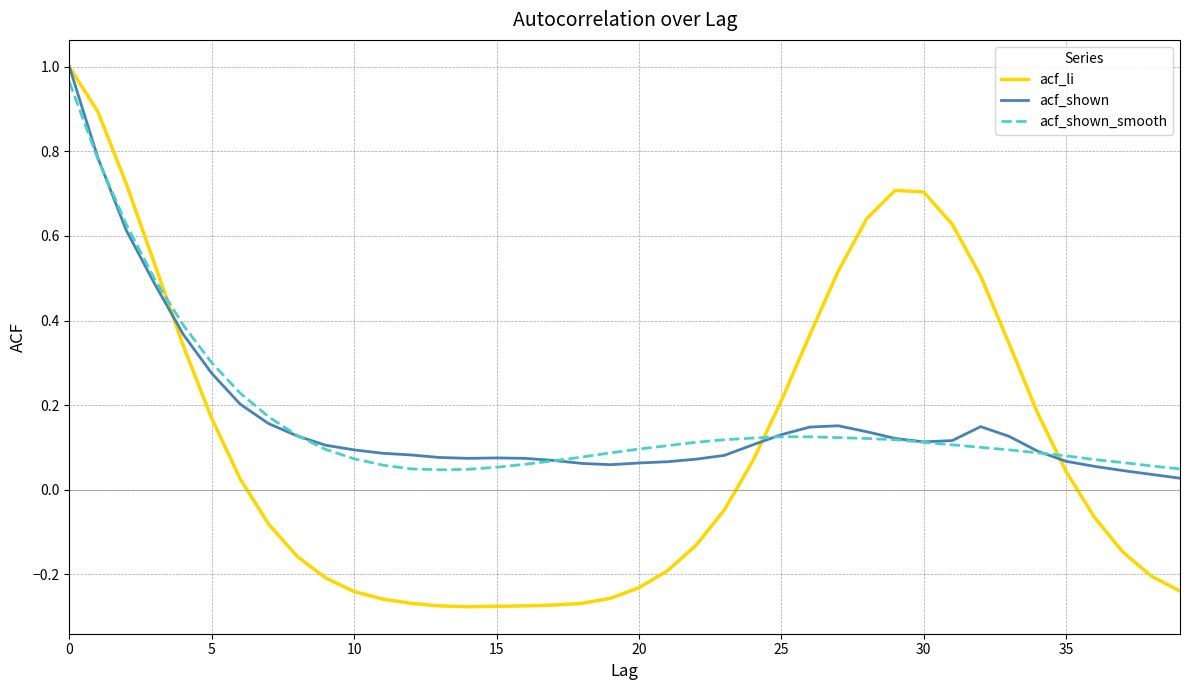

Which series has the widest spread of values?

acf_li